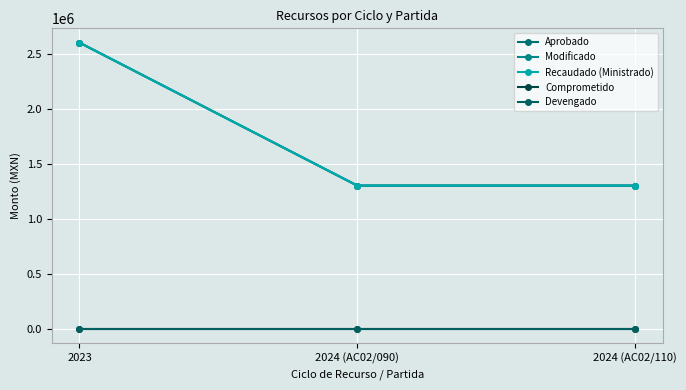

Which has a higher value, 2023 or 2024 (AC02/090)?

2023